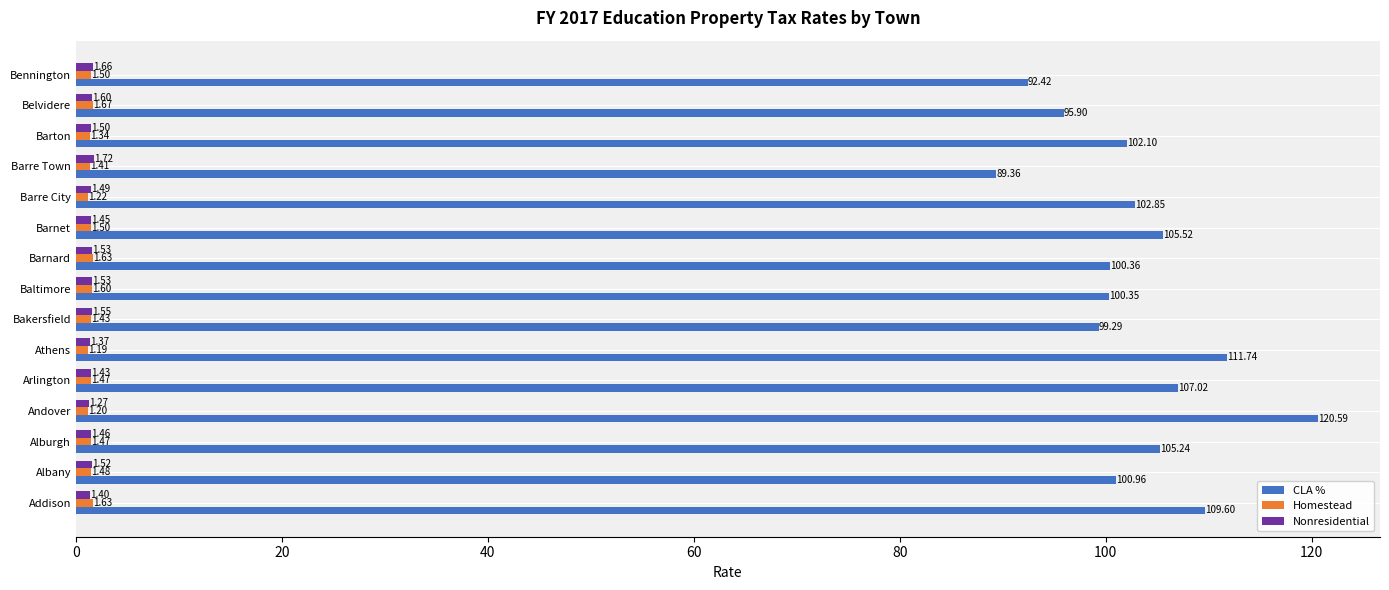

Between Albany and Baltimore, which series saw the biggest shift?

CLA %